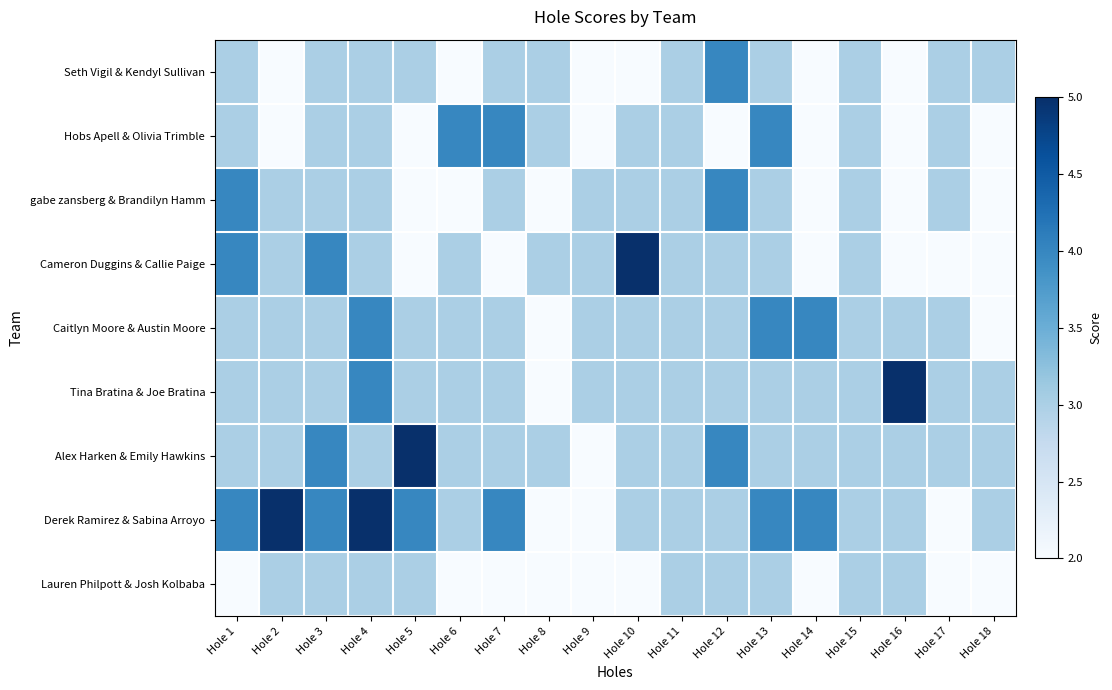

What is the maximum value shown in the chart?

5